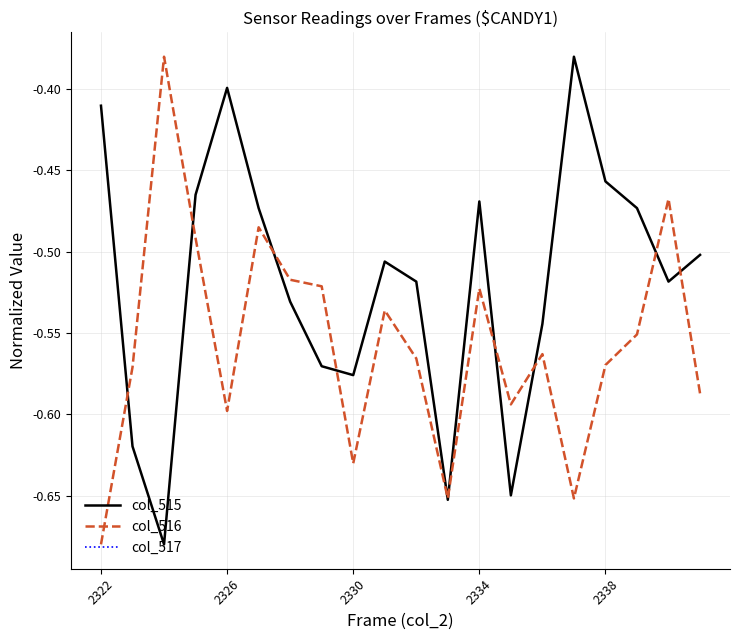

Does the chart display data point markers on the line(s)?

No